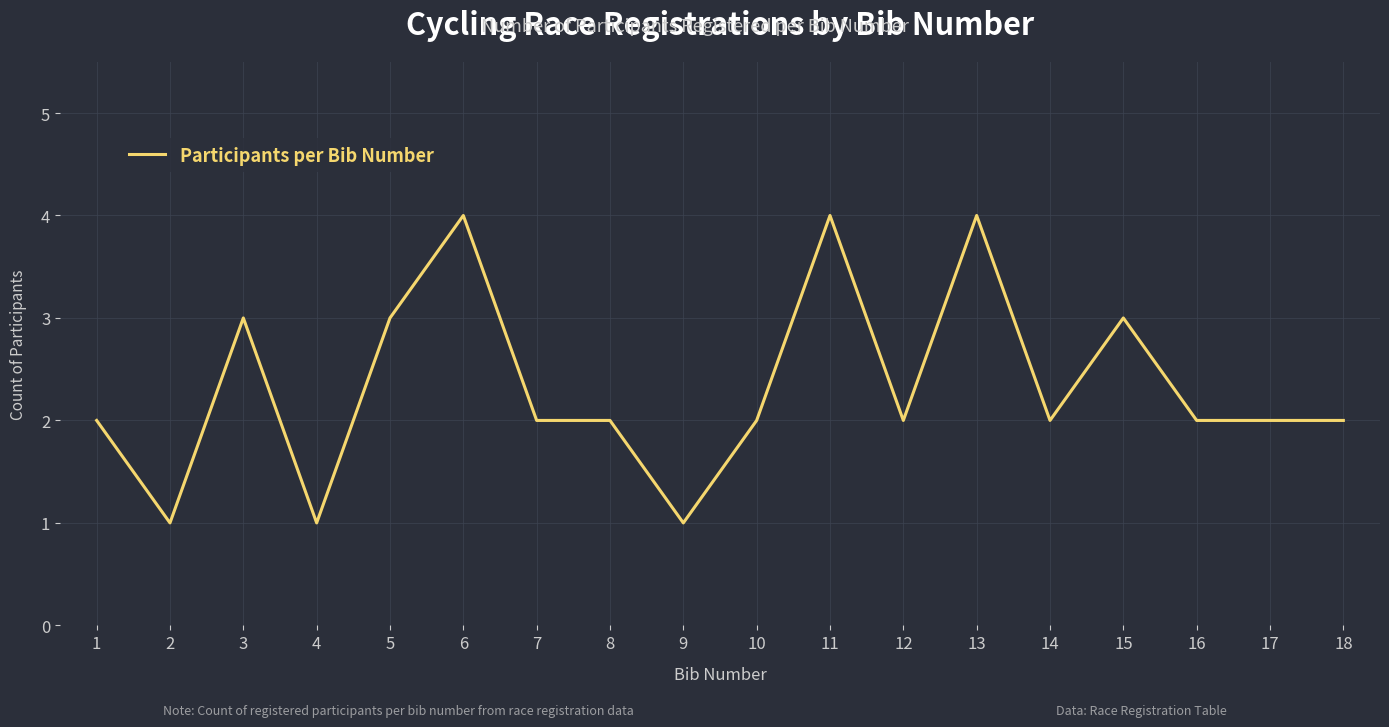

Read the value at 5.

3